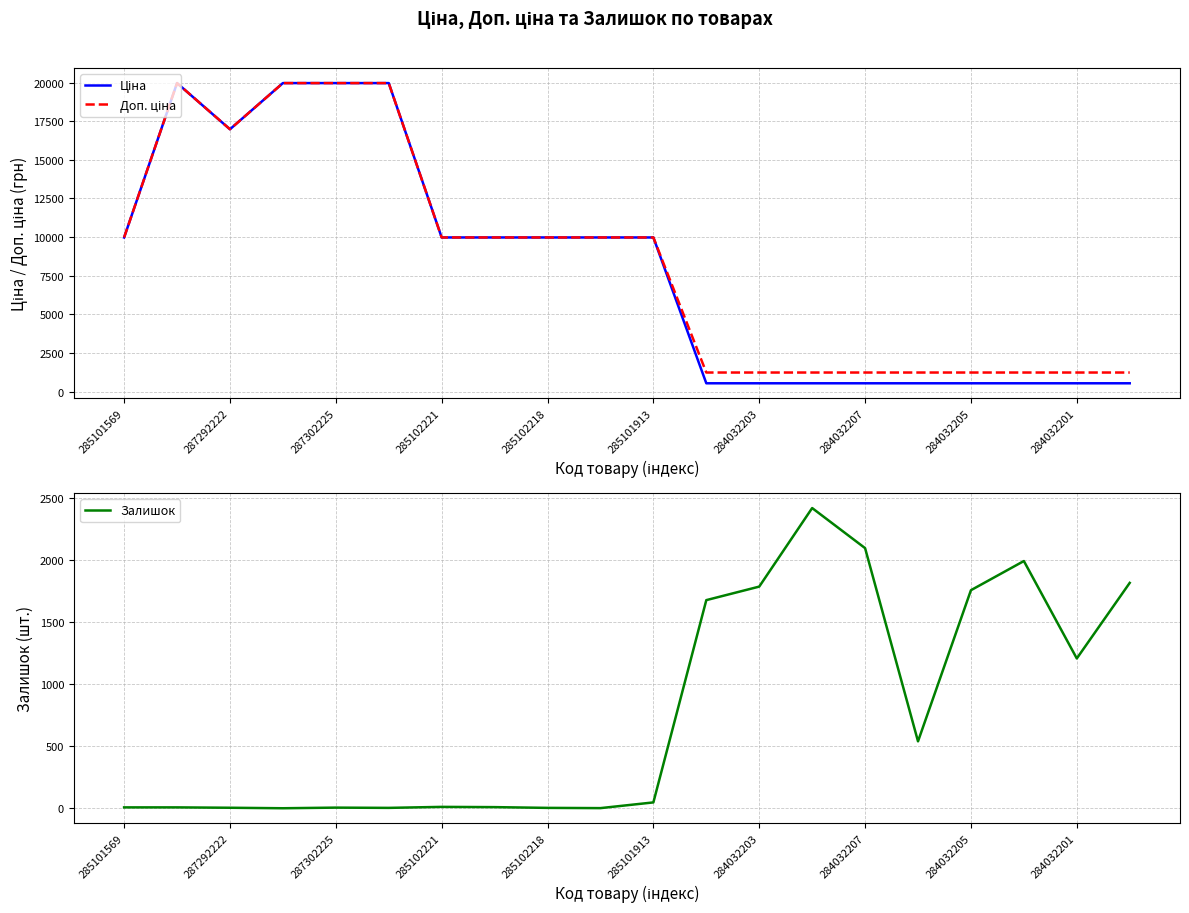

Rank the series by their maximum value, from lowest to highest.

Залишок, Ціна, Доп. ціна